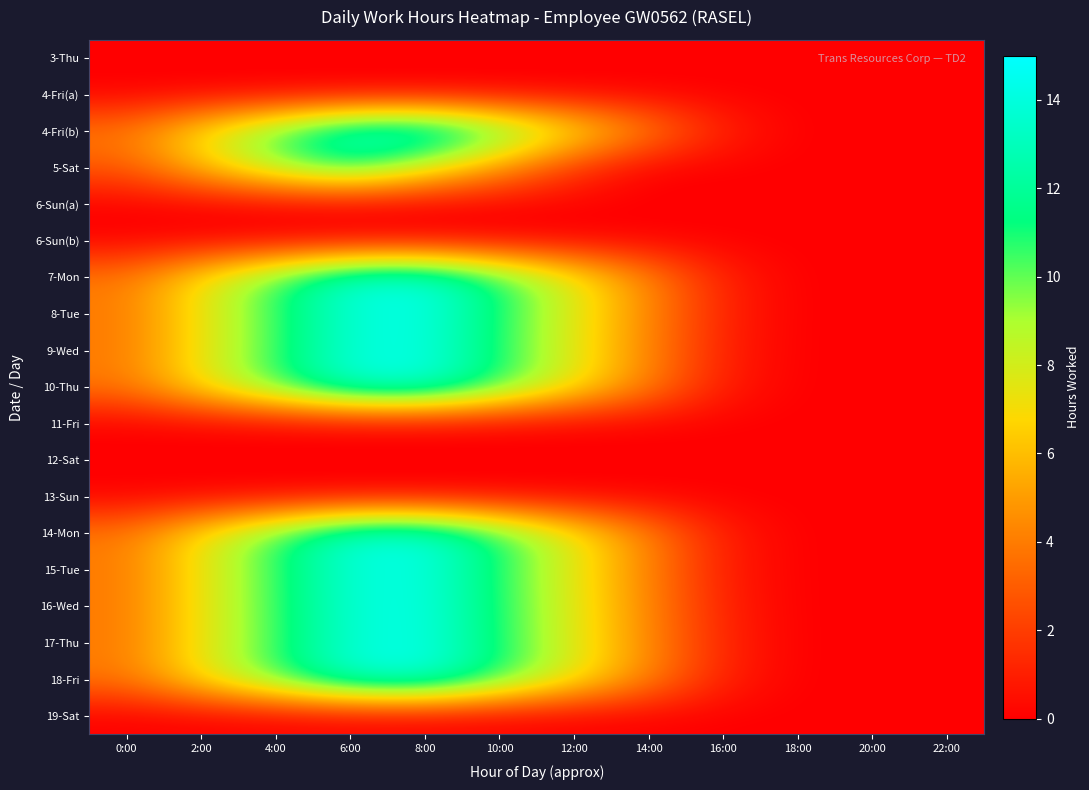

List the series in order of their peak value, highest first.

4-Fri(b), 17-Thu, 8-Tue, 18-Fri, 7-Mon, 16-Wed, 9-Wed, 14-Mon, 15-Tue, 10-Thu, 5-Sat, 3-Thu, 4-Fri(a), 6-Sun(a), 6-Sun(b), 11-Fri, 12-Sat, 13-Sun, 19-Sat